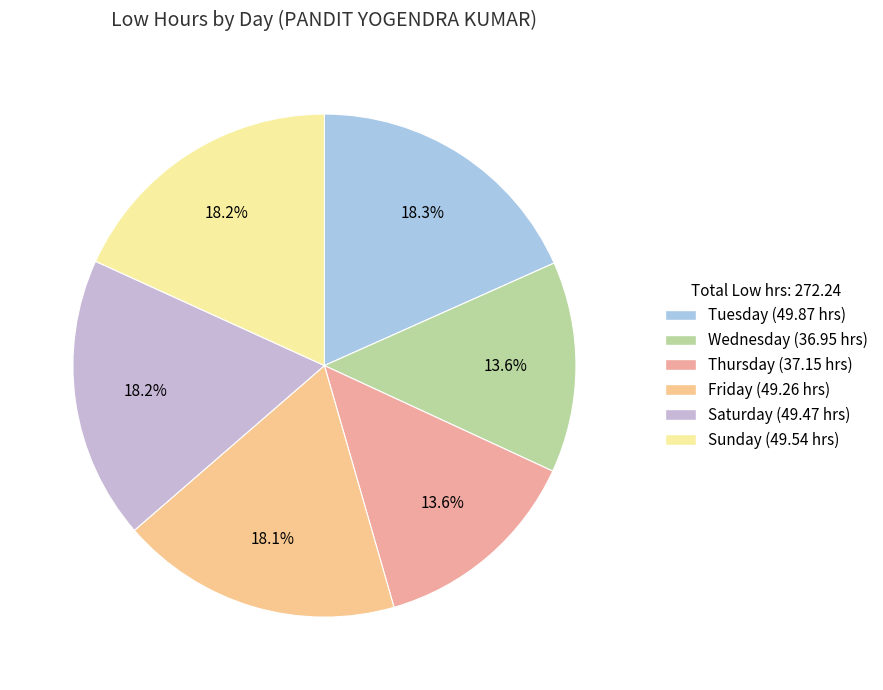

Count the number of slices in the pie.

6